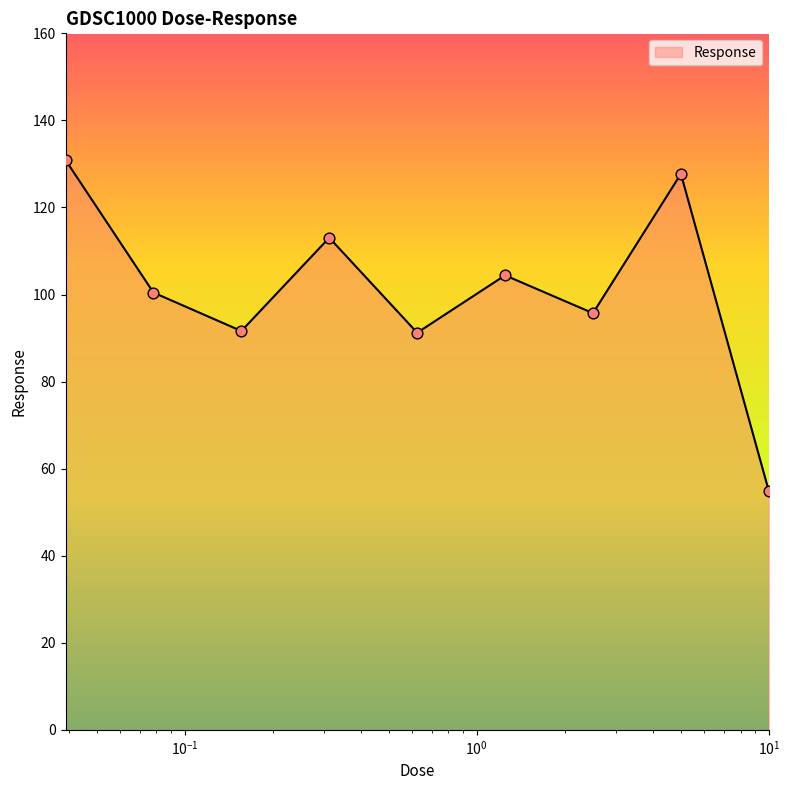

What is the difference between the maximum and minimum values?

76.0